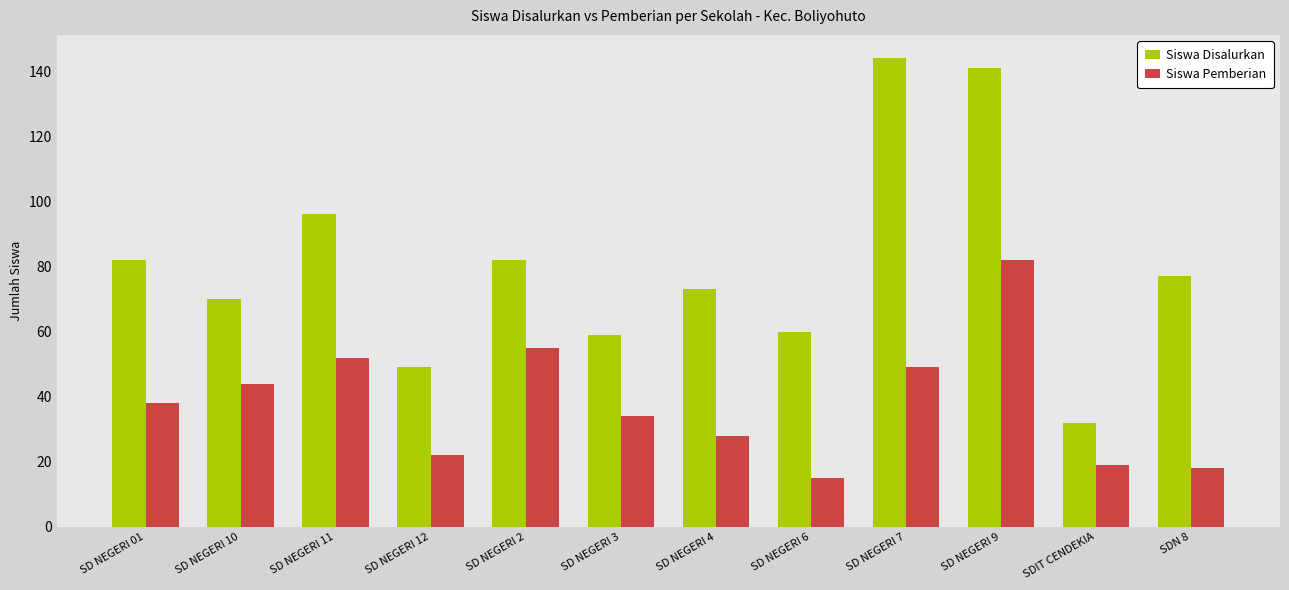

Rank the series by their average value, from lowest to highest.

Siswa Pemberian, Siswa Disalurkan